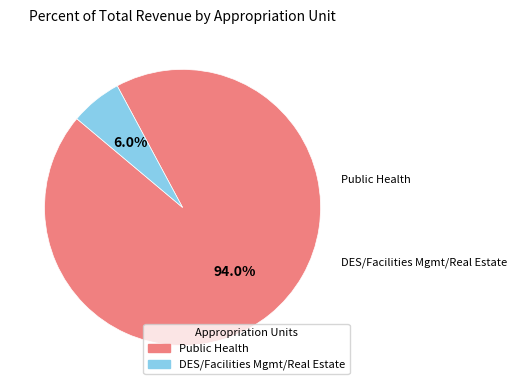

What is the change in value from Public Health to DES/Facilities Mgmt/Real Estate?

-1934306.7